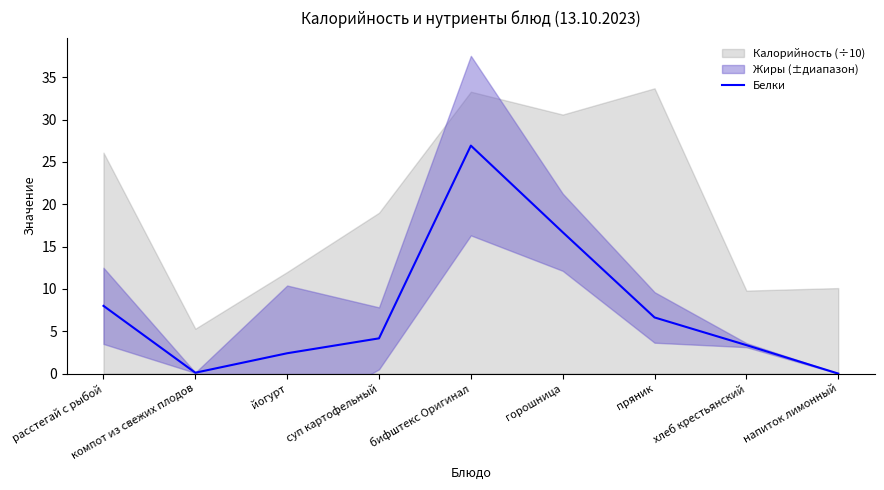

True or false: the data shows 4.2 at суп картофельный.

True